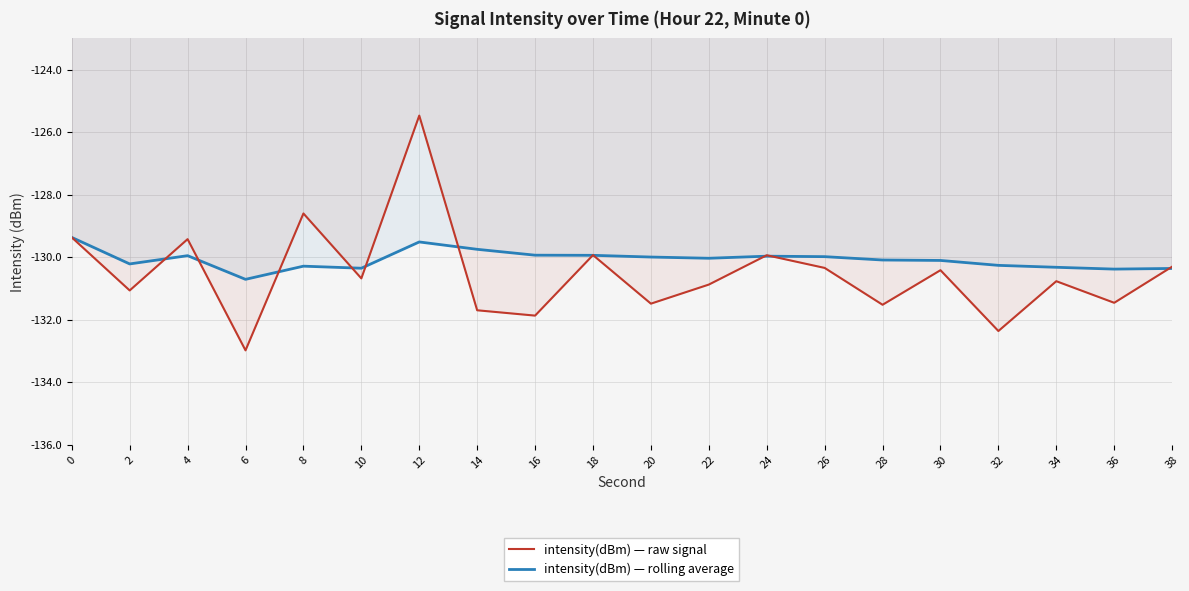

Does the chart display data point markers on the line(s)?

No